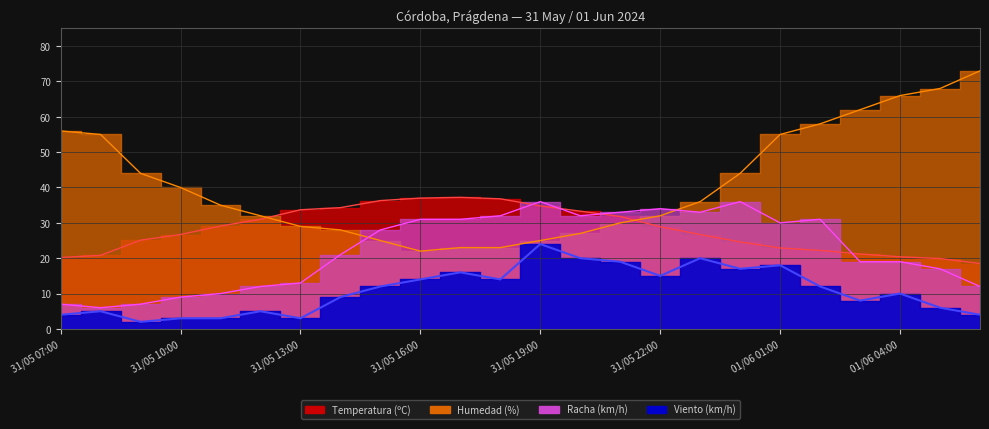

At how many categories does at least one series exceed 50?

8